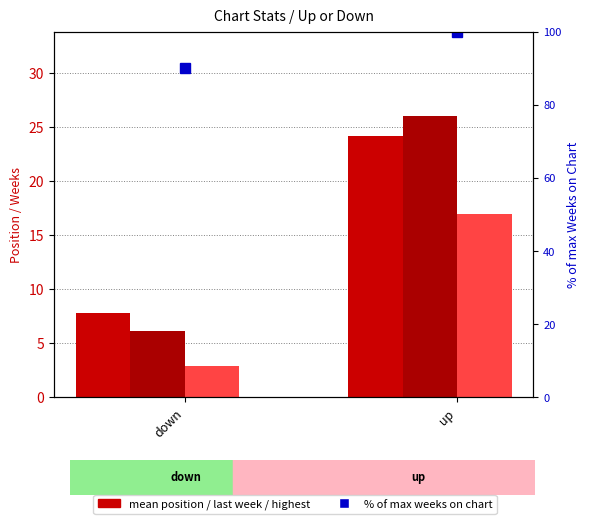

What is the minimum value for mean position?

7.8